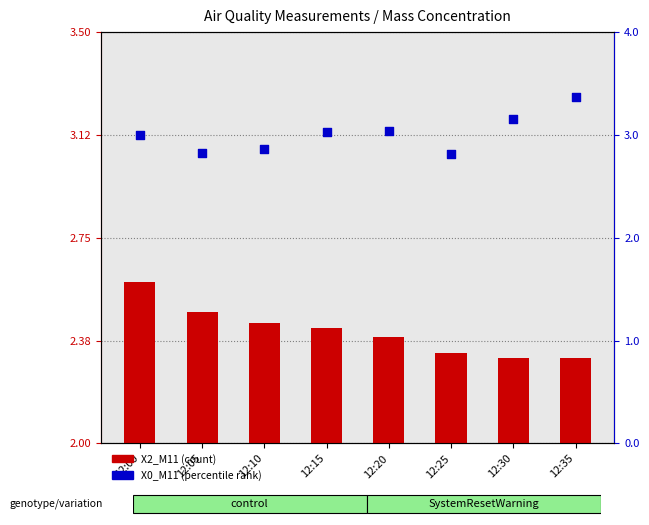

At which category is the sum across all series the highest?

12:35